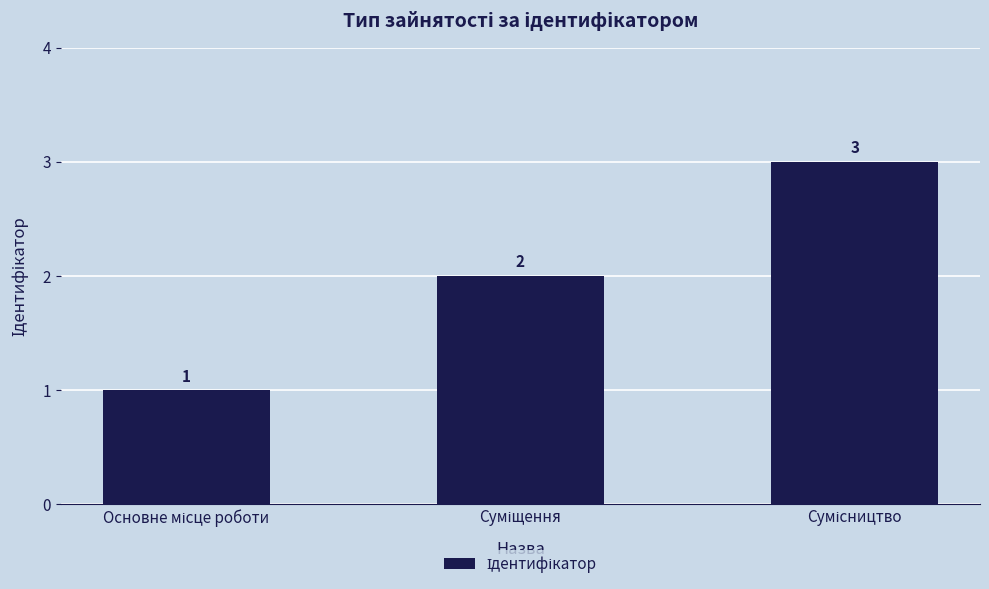

Reading left to right, list all the values displayed in this chart.

1	2	3